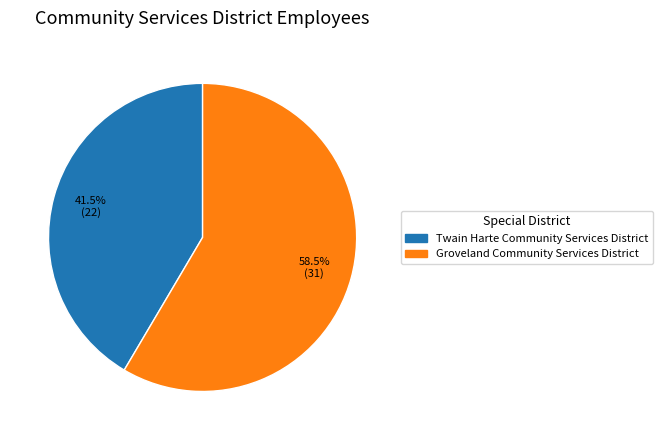

What is the smallest slice in the pie chart?

Twain Harte Community Services District